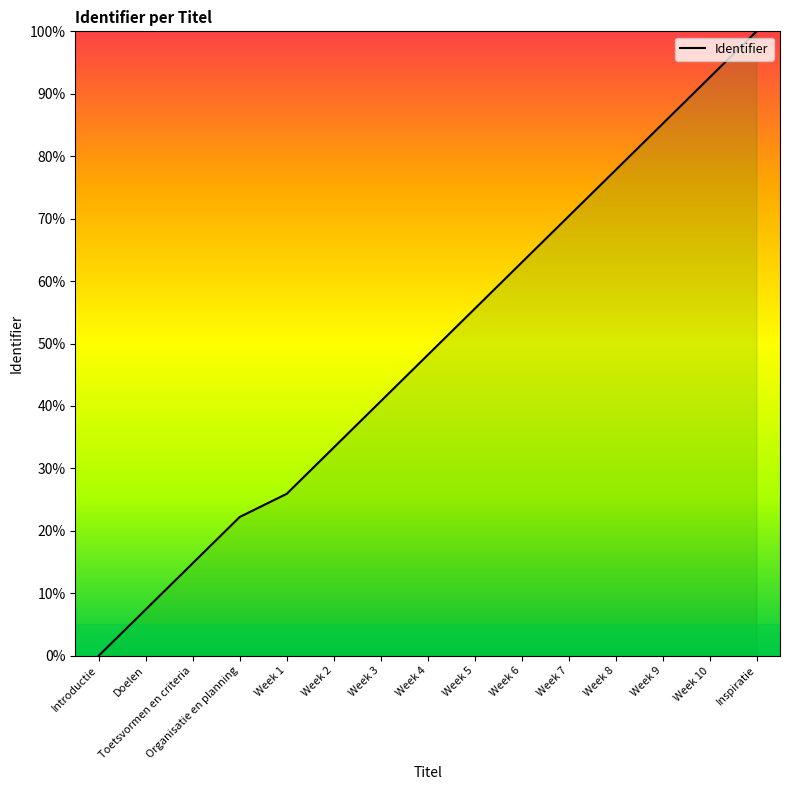

What is the sum of all values?

737.0